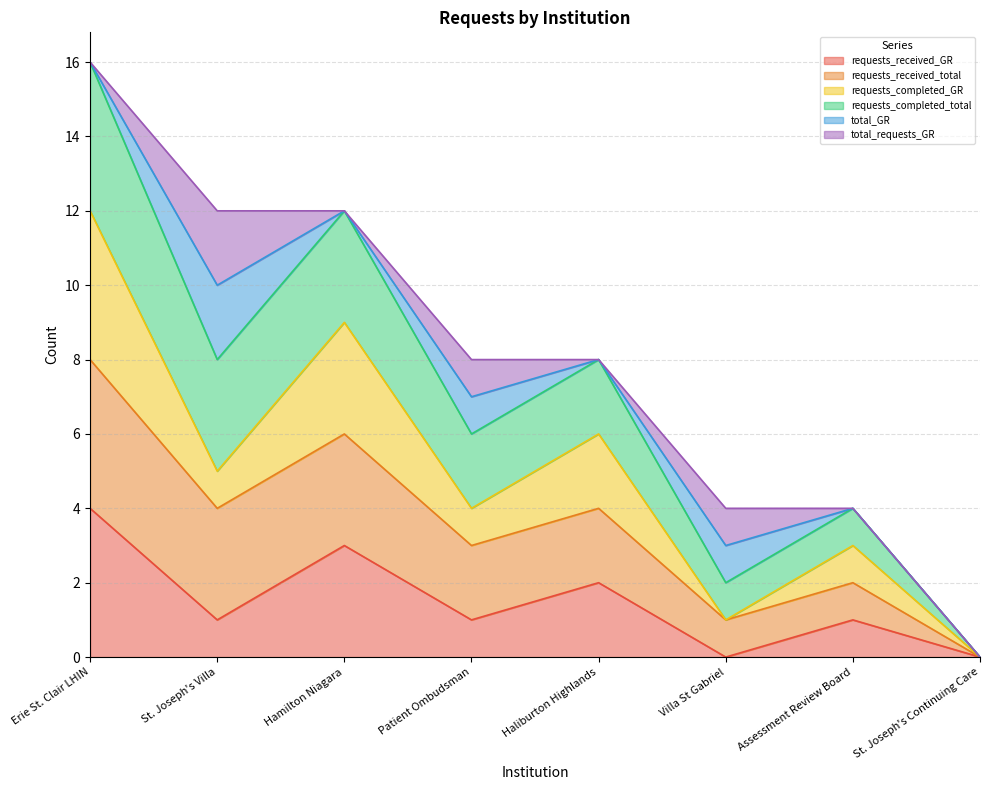

True or false: requests_received_GR and requests_completed_total cross at least once.

False